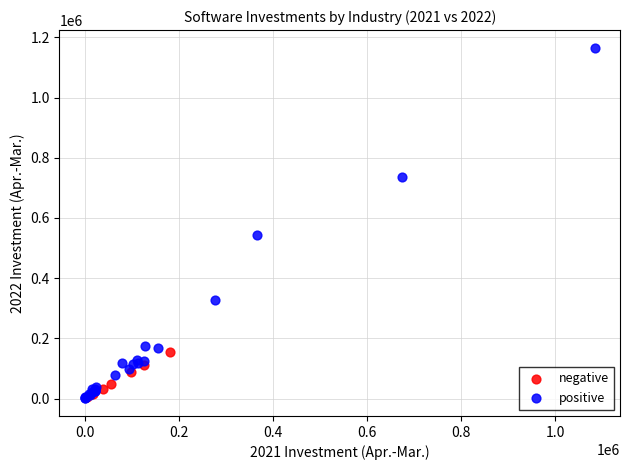

Which series has the widest spread of Y values?

positive